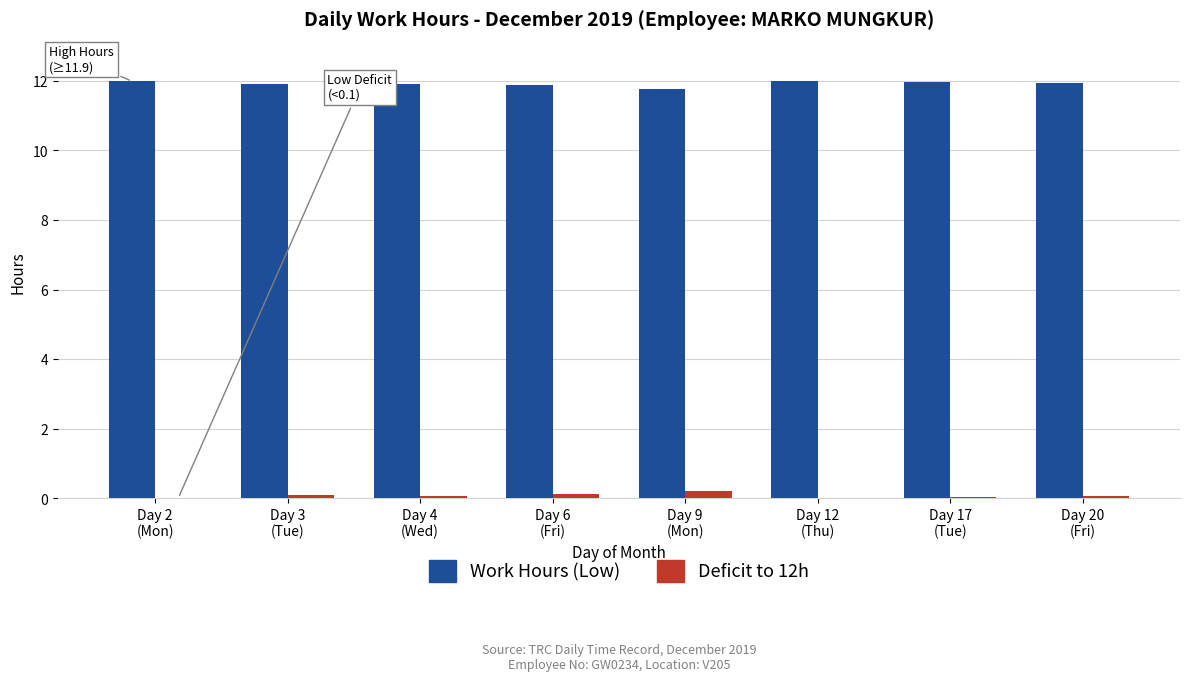

Which series has the largest total across all categories?

Work Hours (Low)